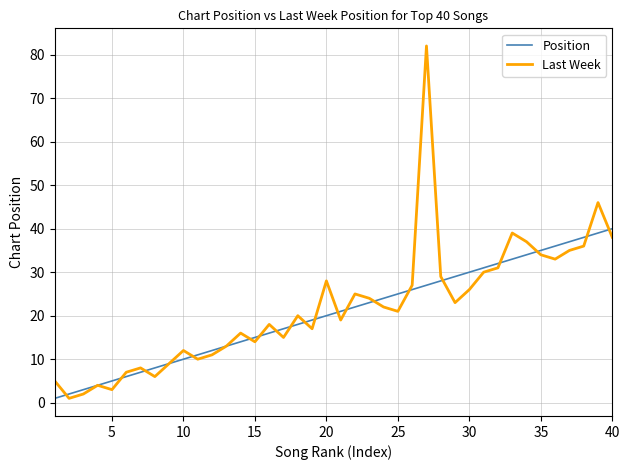

What is the average value of the Last Week series?

22